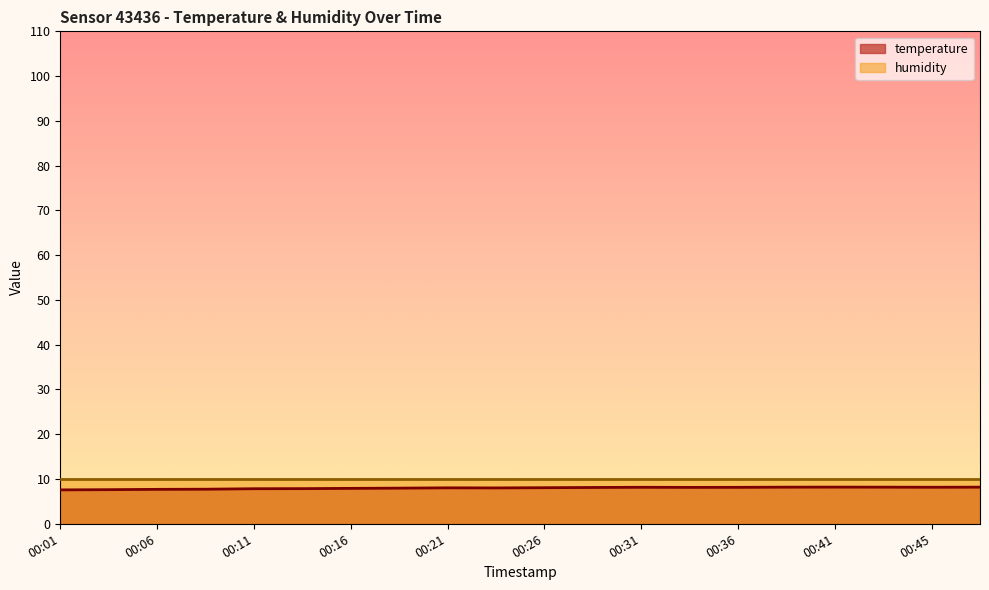

At which label is the value closest to 7?

00:01